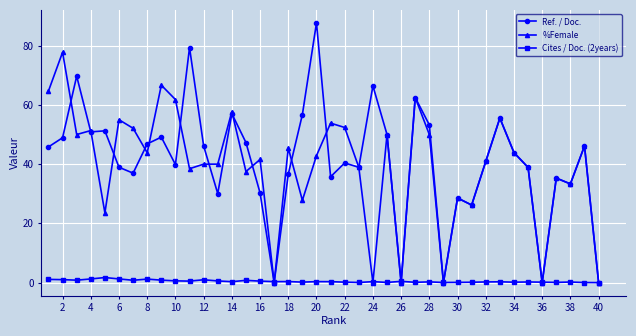

What is the value of the Ref. / Doc. point at the 10th from the left?

39.9